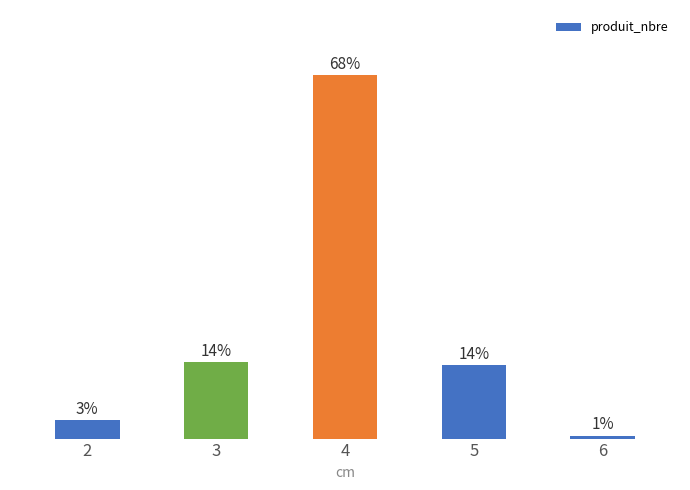

Are the bars horizontal?

No